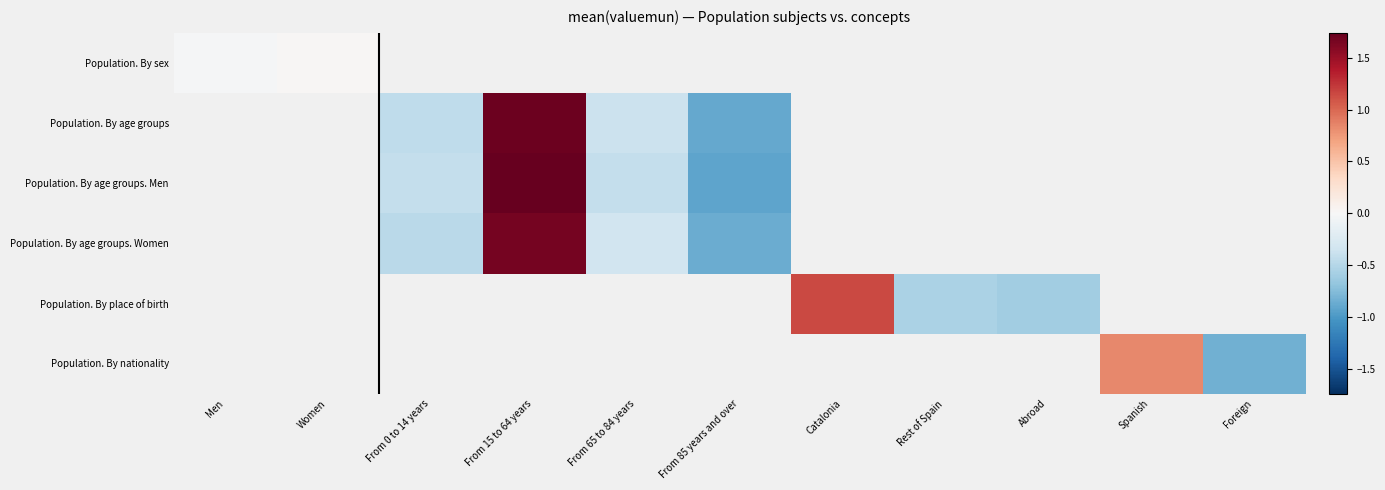

Count the number of data series in this chart.

6